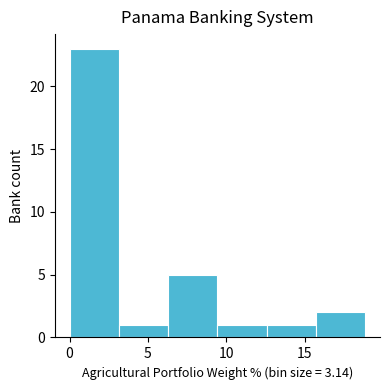

What is the height of the bar covering 6.5 to 9.5 on the x-axis? Neither the bar edges nor the heights are printed on the chart, so give them approximately, as read against the axes.

5